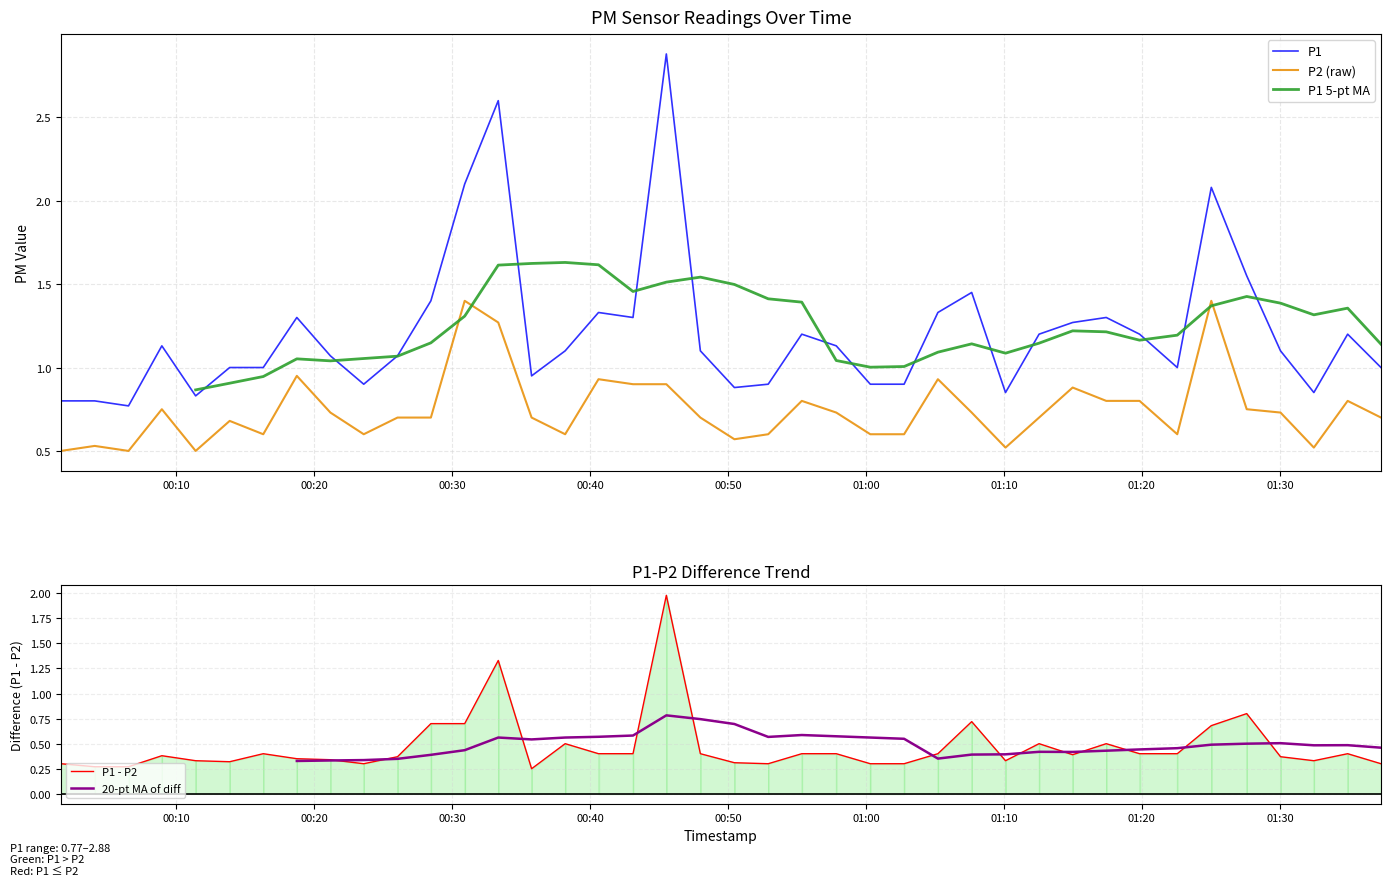

What is the maximum value for P1?

2.9